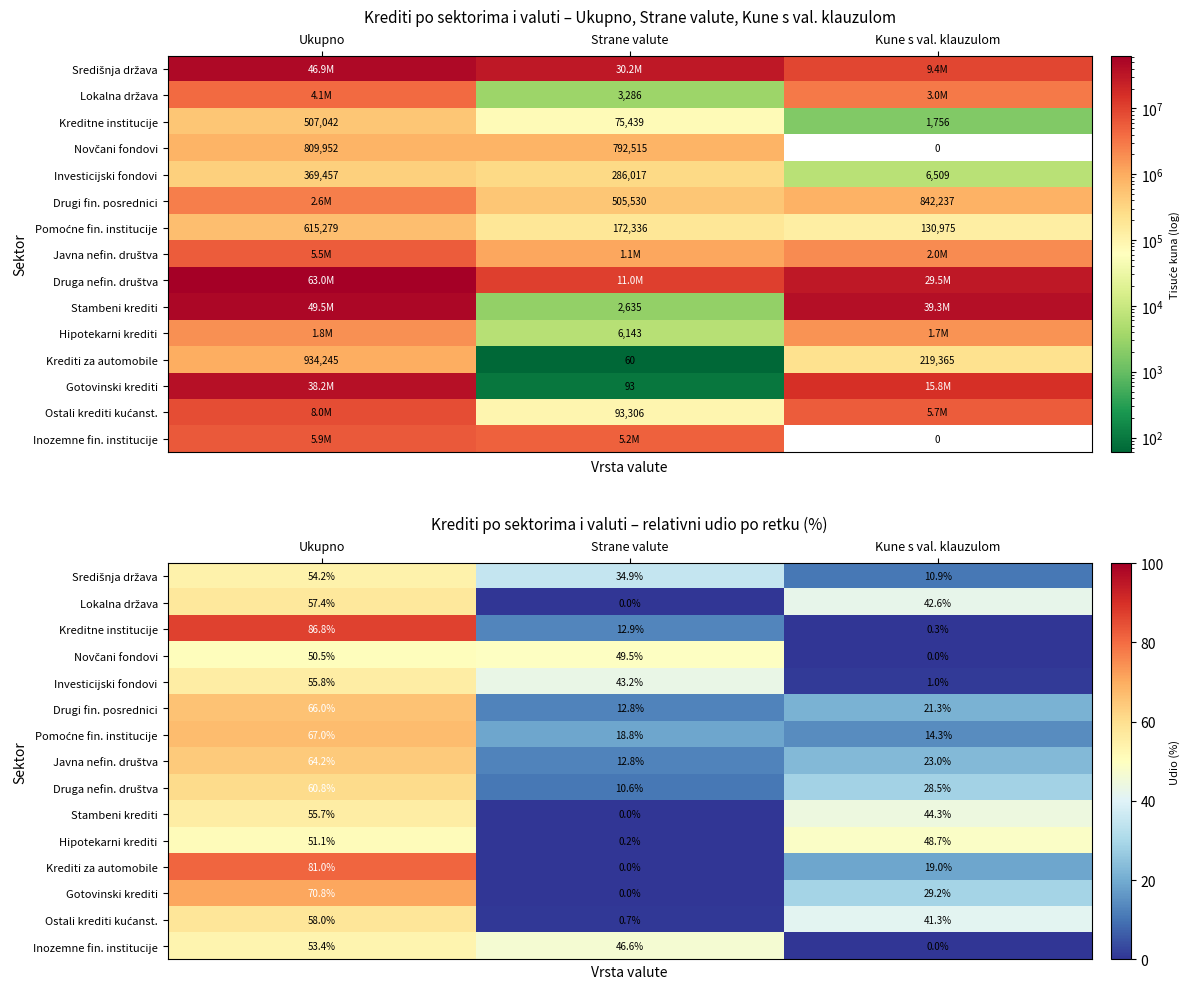

What is the difference between the Hipotekarni krediti values at Strane valute and Kune s val. klauzulom?

48.6